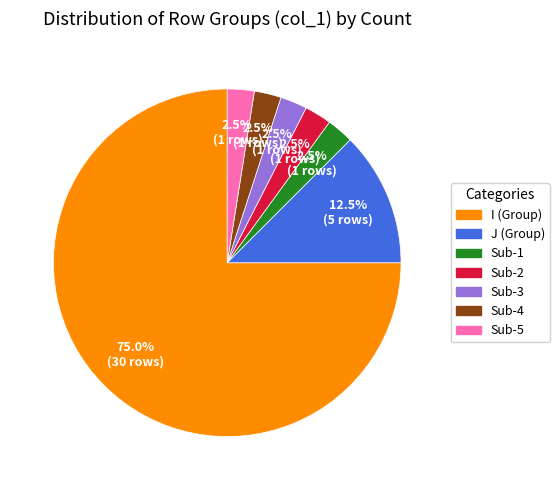

What is the ratio of the value at Sub-5 to the value at Sub-2?

1.0